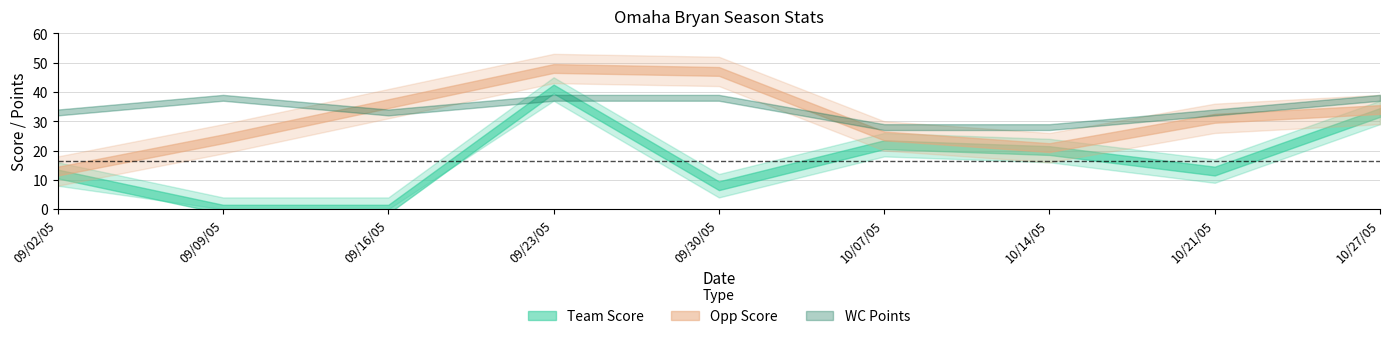

What is the highest value of the Team Score series?

41